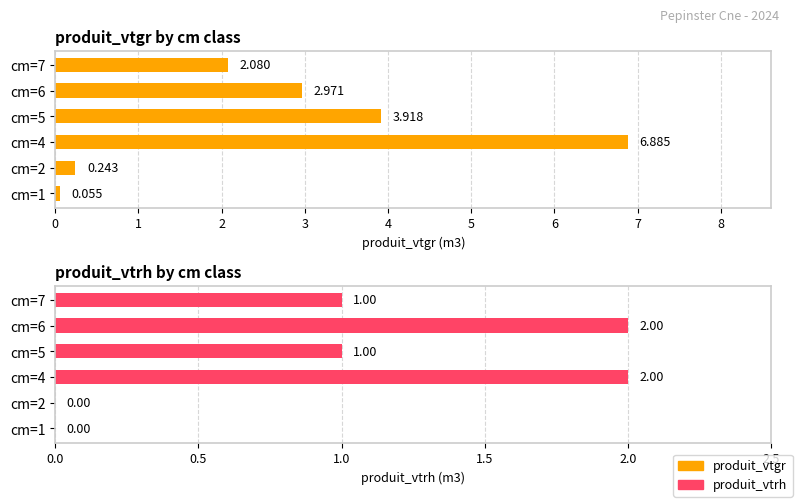

How many values in the produit_vtgr series are below 2?

2